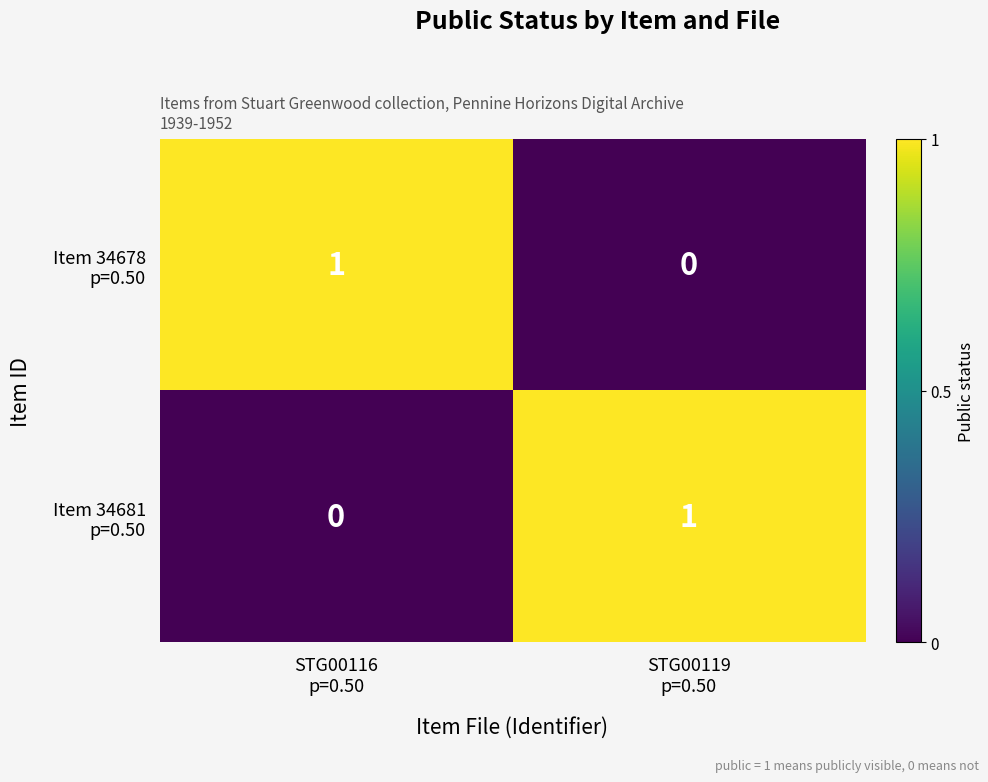

How many series are shown in this chart?

2